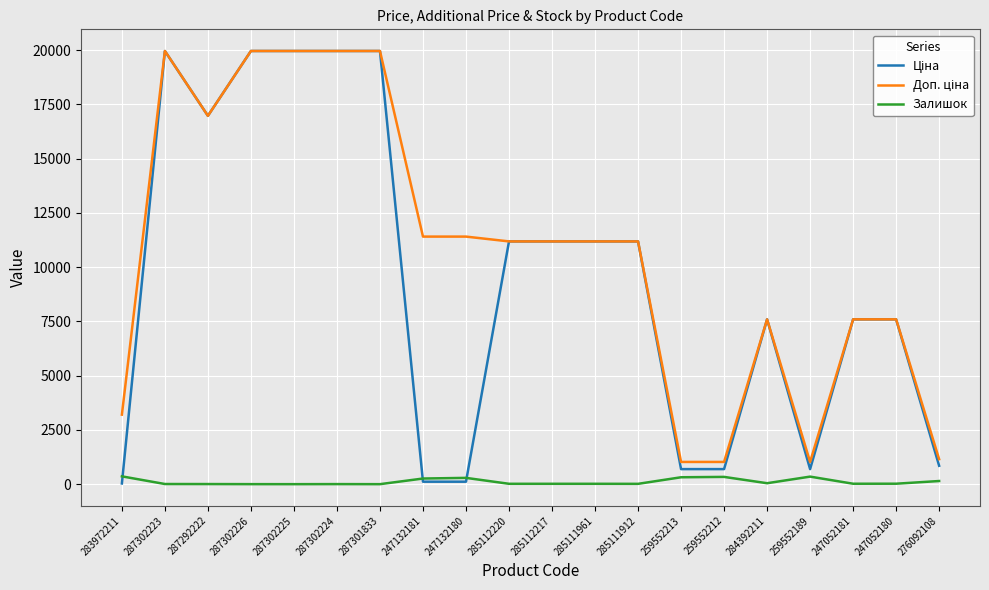

What value does the Залишок series have at 283972211?

360.0